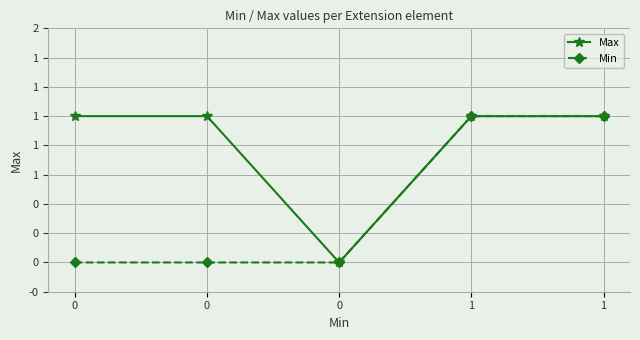

True or false: Max has more than 2 points higher than both neighbors.

False